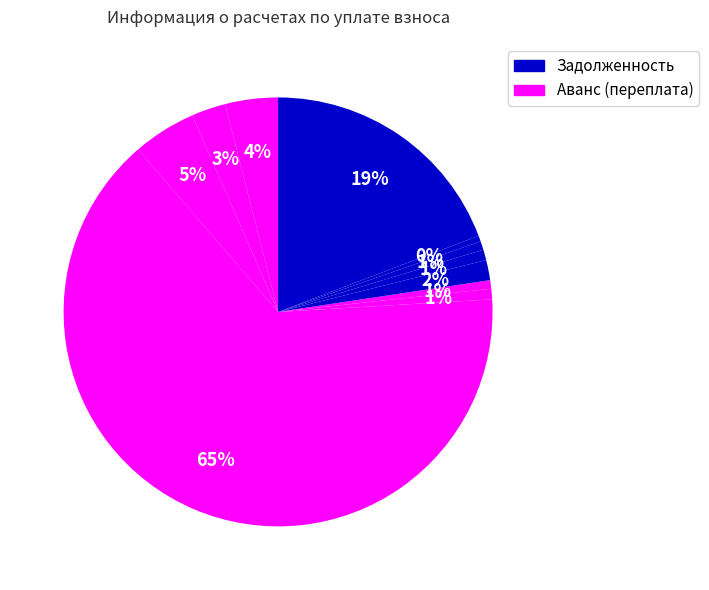

Count the number of slices in the pie.

11